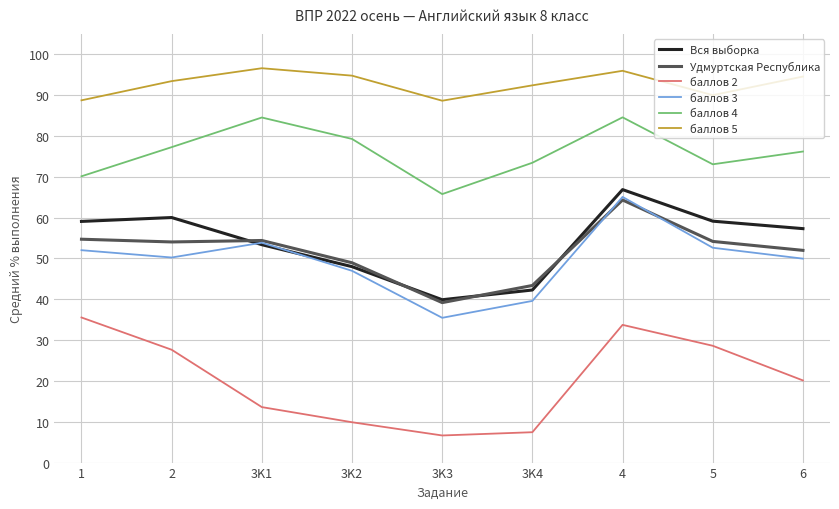

What is the maximum value for Удмуртская Республика?

64.3